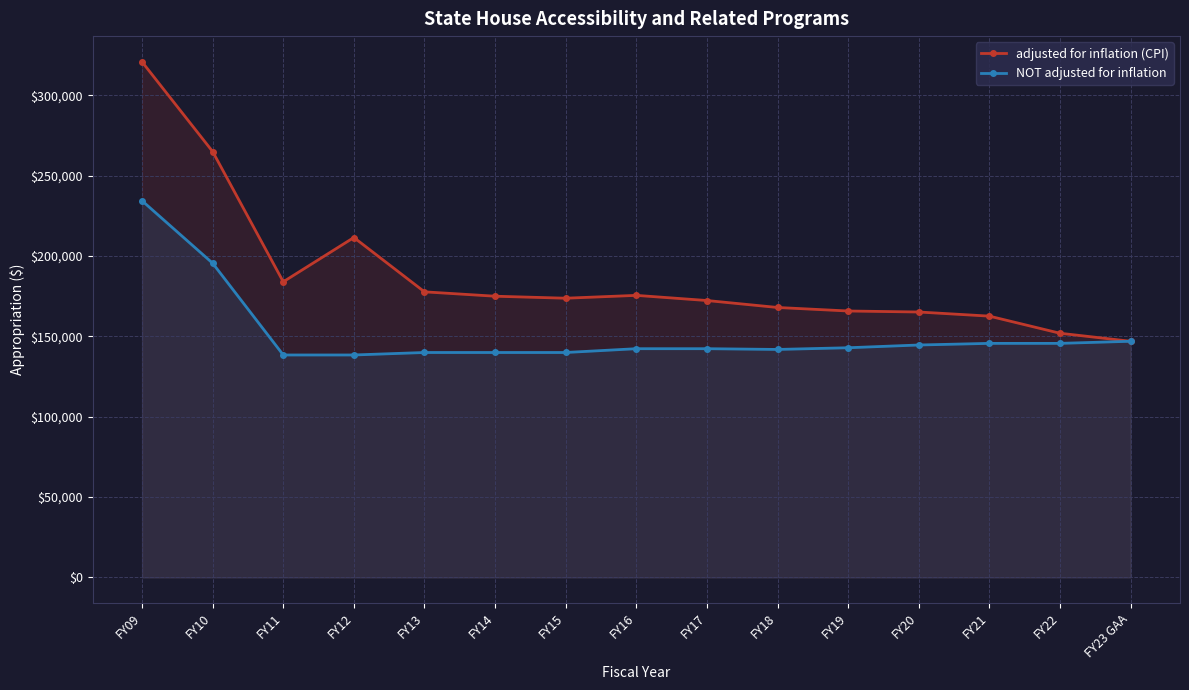

The NOT adjusted for inflation series shows 118091 at FY10. True or false?

False